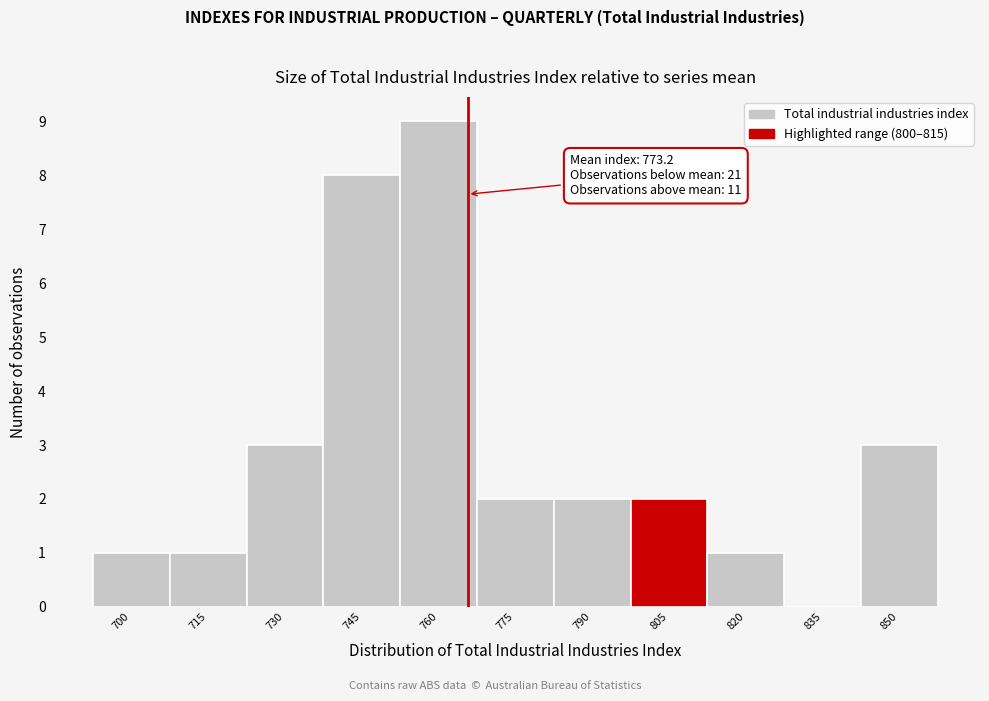

Reading right to left, what are all the values shown in this chart?

850=3	835=0	820=1	805=2	790=2	775=2	760=9	745=8	730=3	715=1	700=1